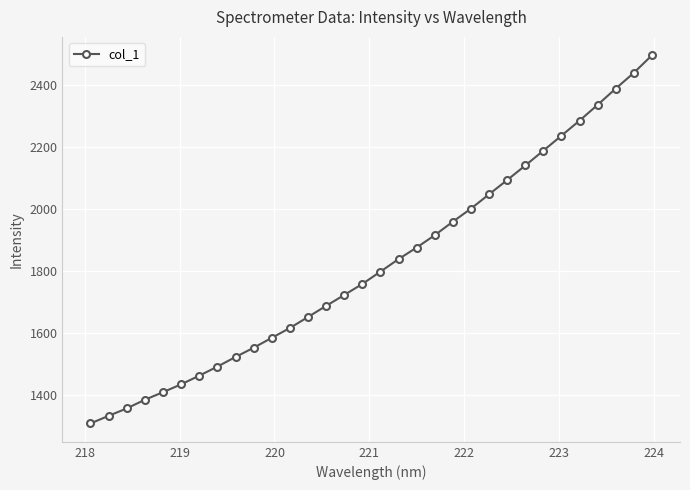

What is the difference between the maximum and minimum values?

1184.4